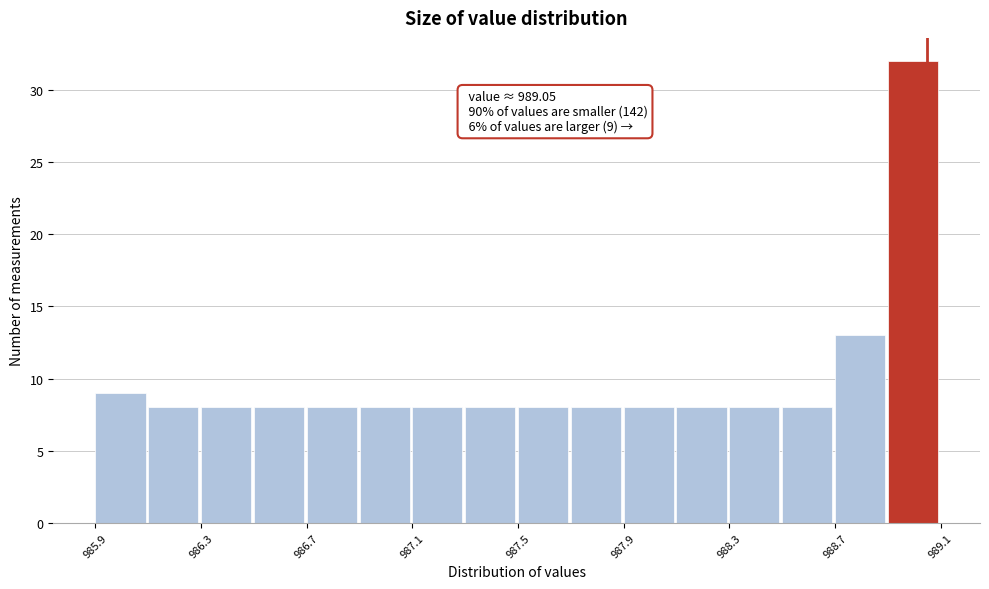

Over which range of the x-axis is the bar tallest?

988.9 to 989.1